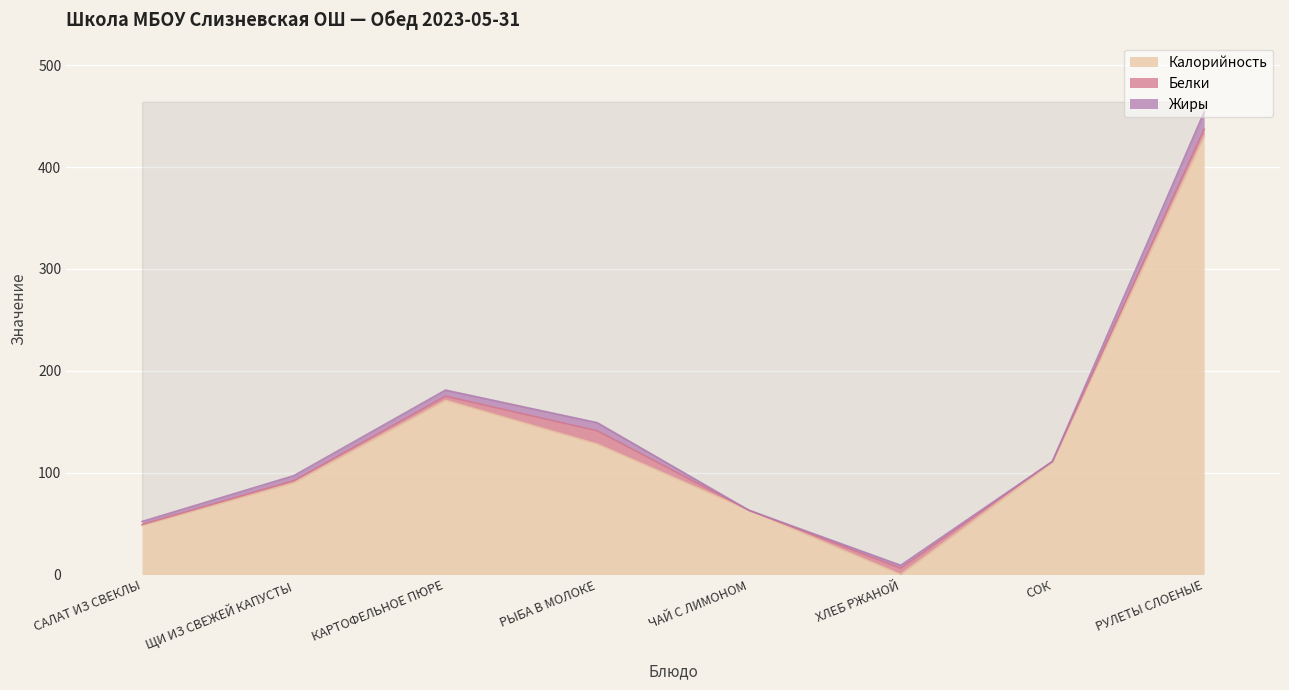

Rank the series at ХЛЕБ РЖАНОЙ from lowest to highest value.

Калорийность, Жиры, Белки